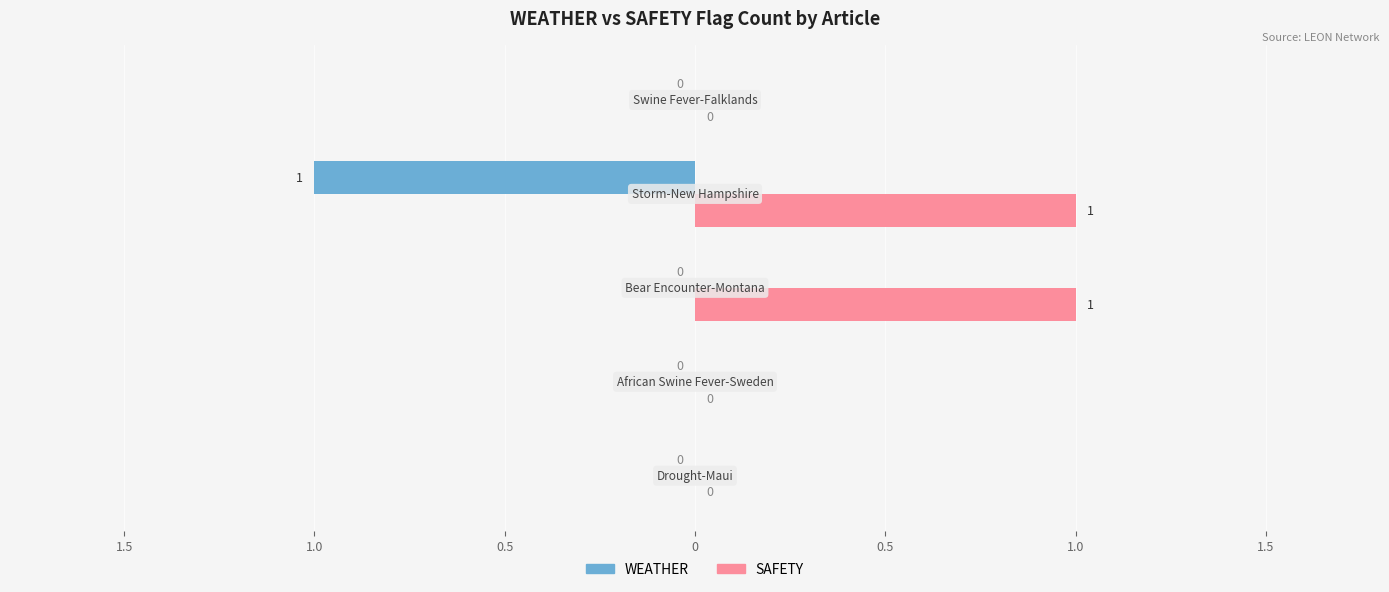

Rank the series by their maximum value, from lowest to highest.

WEATHER, SAFETY